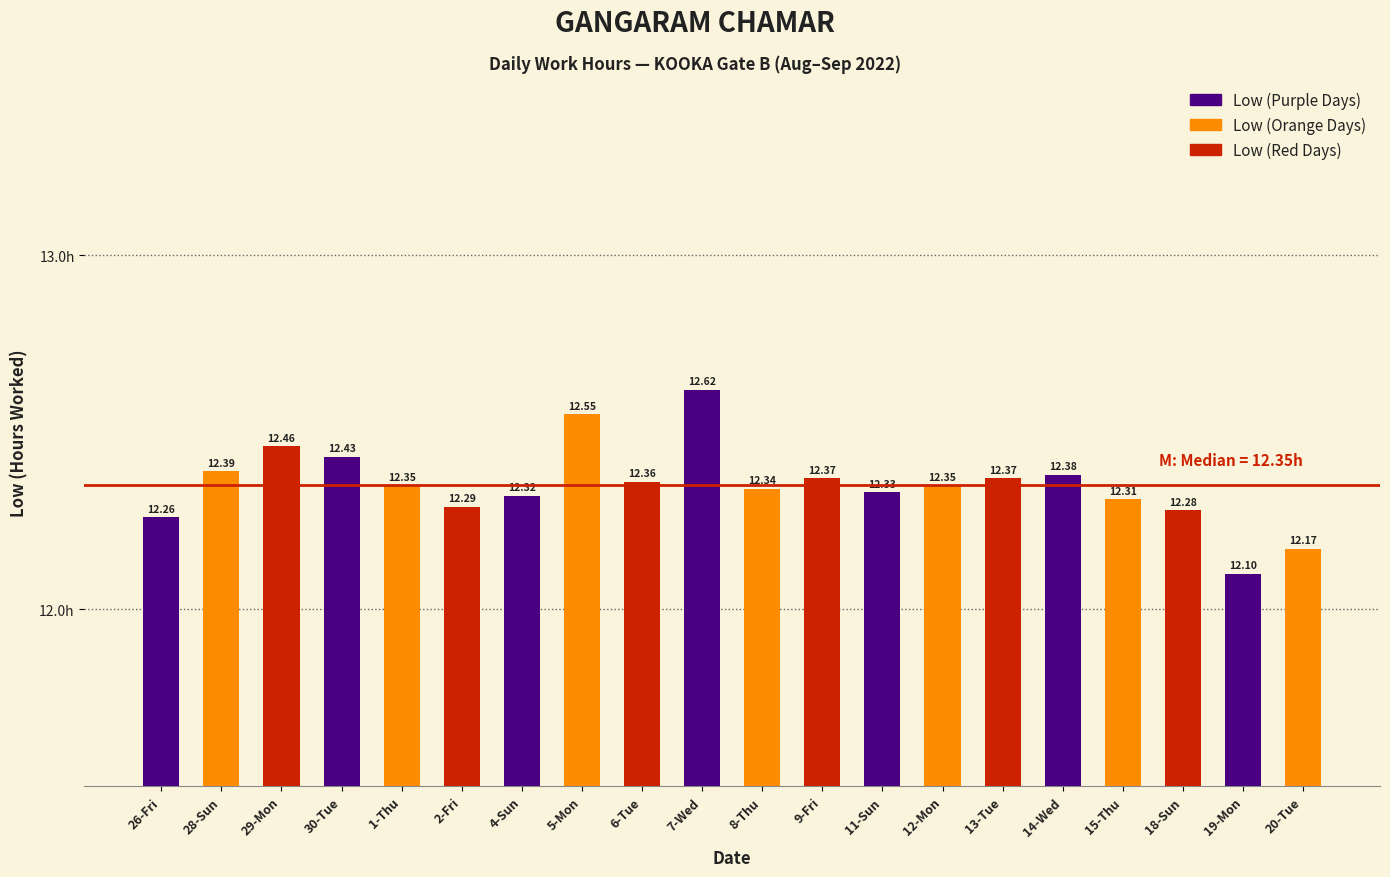

Which label corresponds to the largest value in the chart?

7-Wed